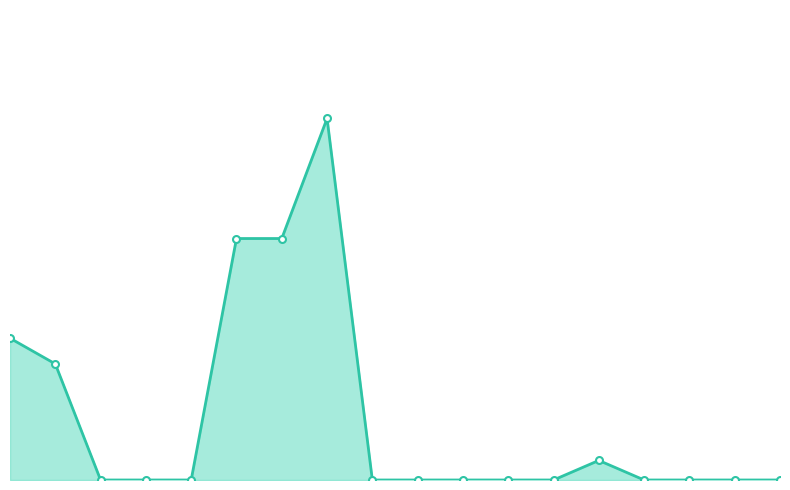

What is the sum of the values at 4 and 14?

277.2